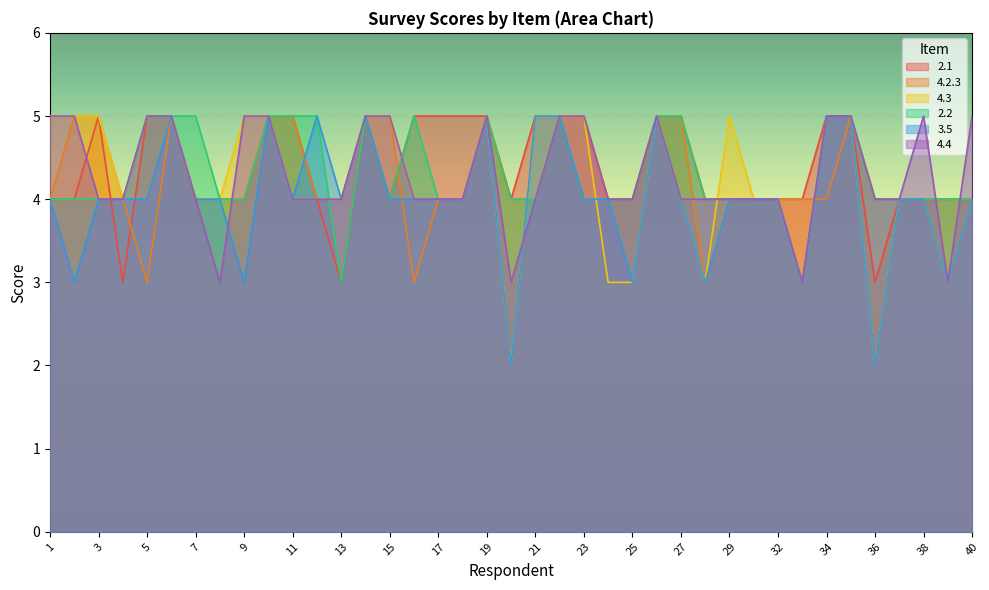

Where do 2.1 and 3.5 first cross each other?

3 and 4